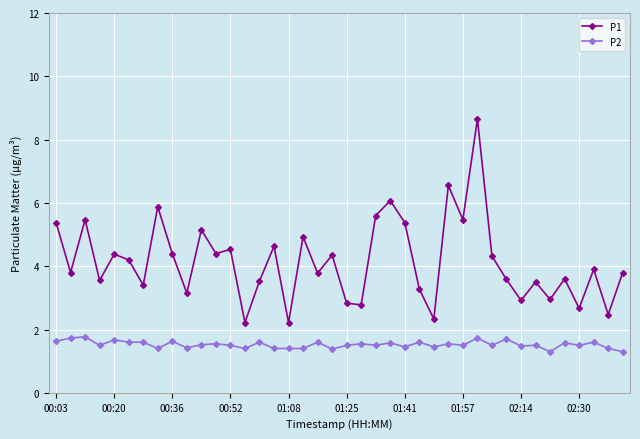

What are all the series names shown in the legend?

P1, P2